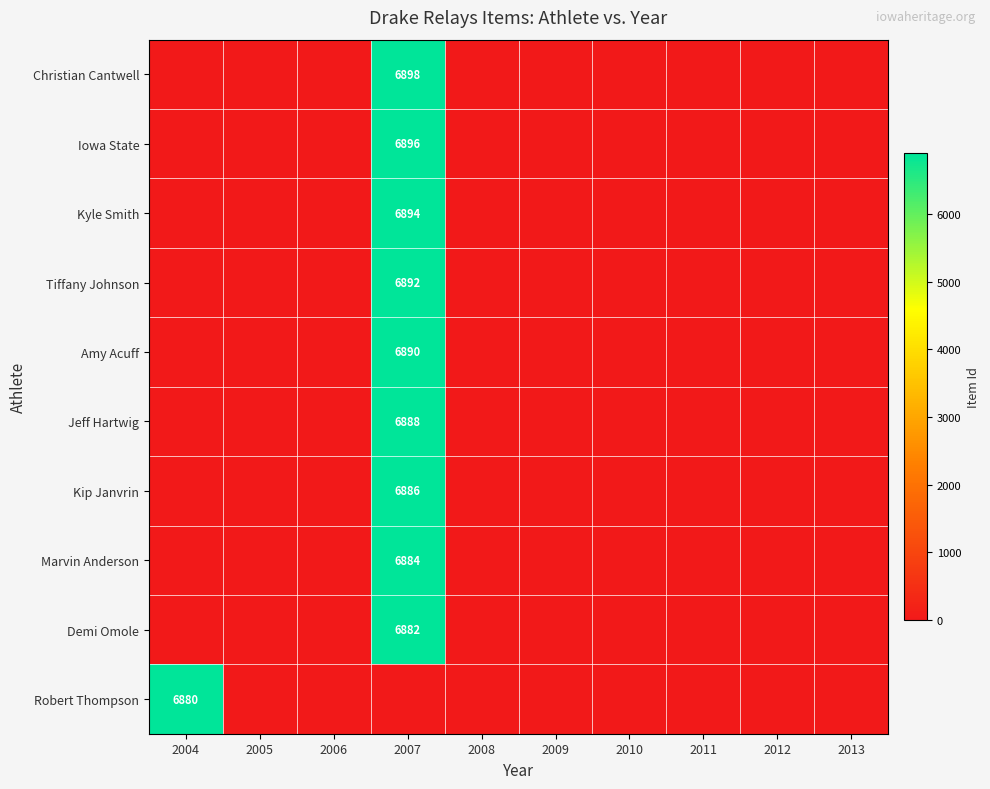

The Kip Janvrin series shows 2918 at 2007. True or false?

False